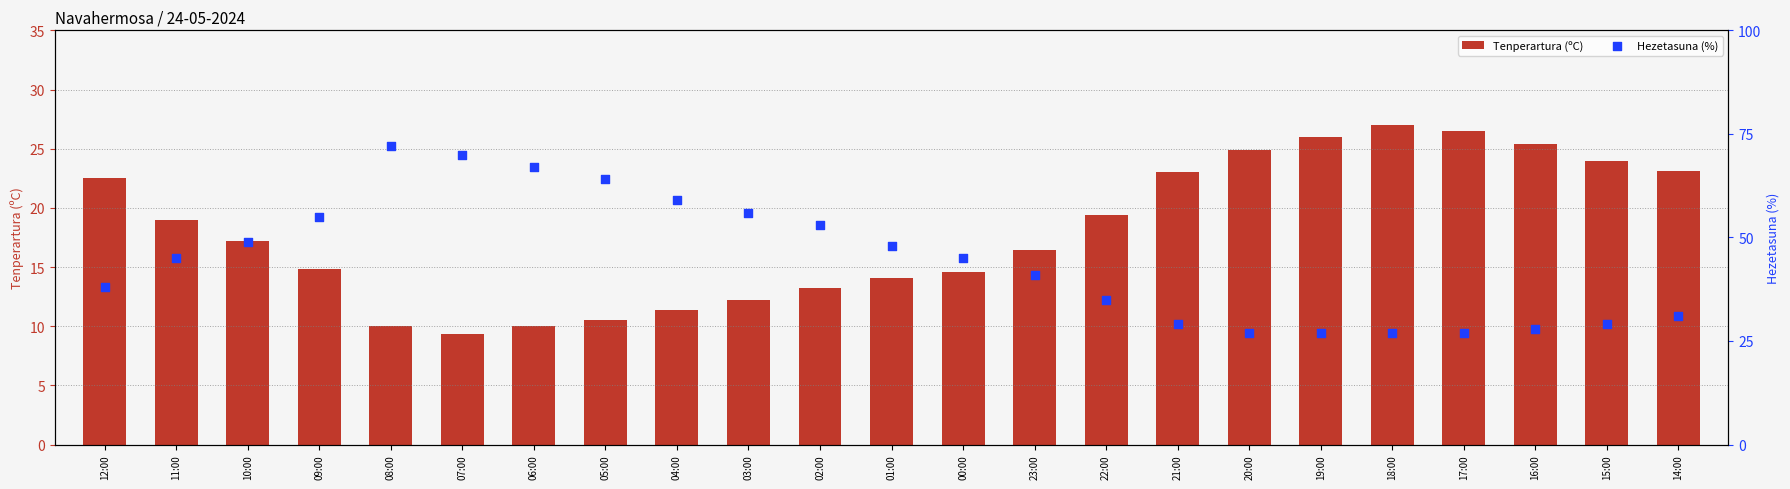

Is the value of Hezetasuna (%) at 21:00 greater than the value of Tenperartura (ºC) at 20:00?

Yes